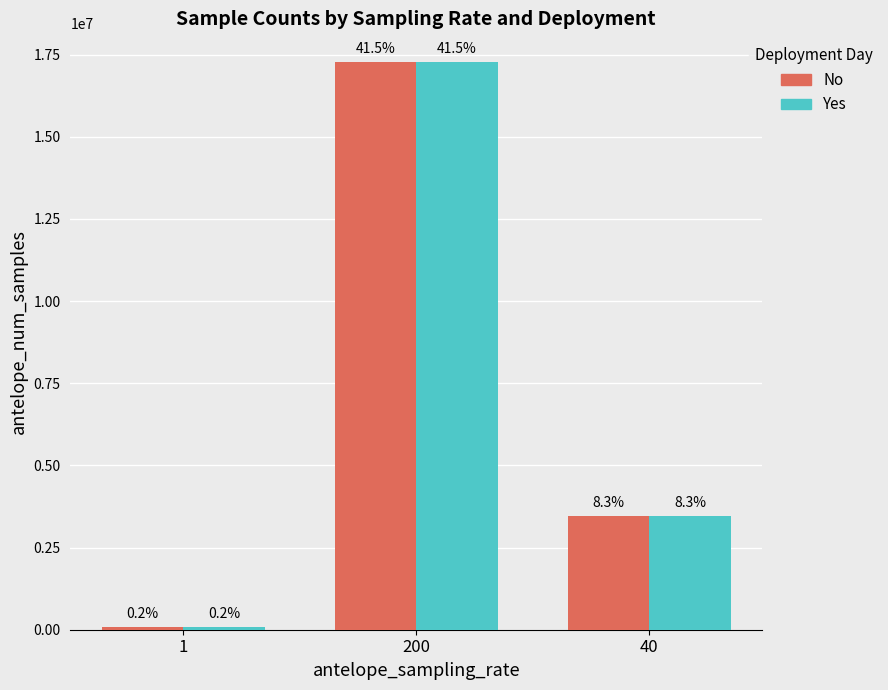

Read the Yes value at 200, to the nearest 10.

17280000